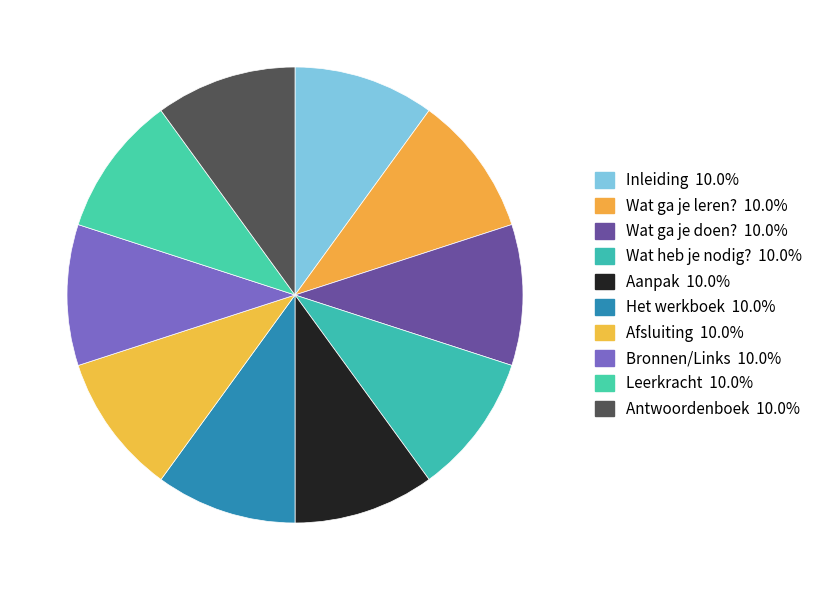

What portion of the pie excludes Leerkracht?

90.0%